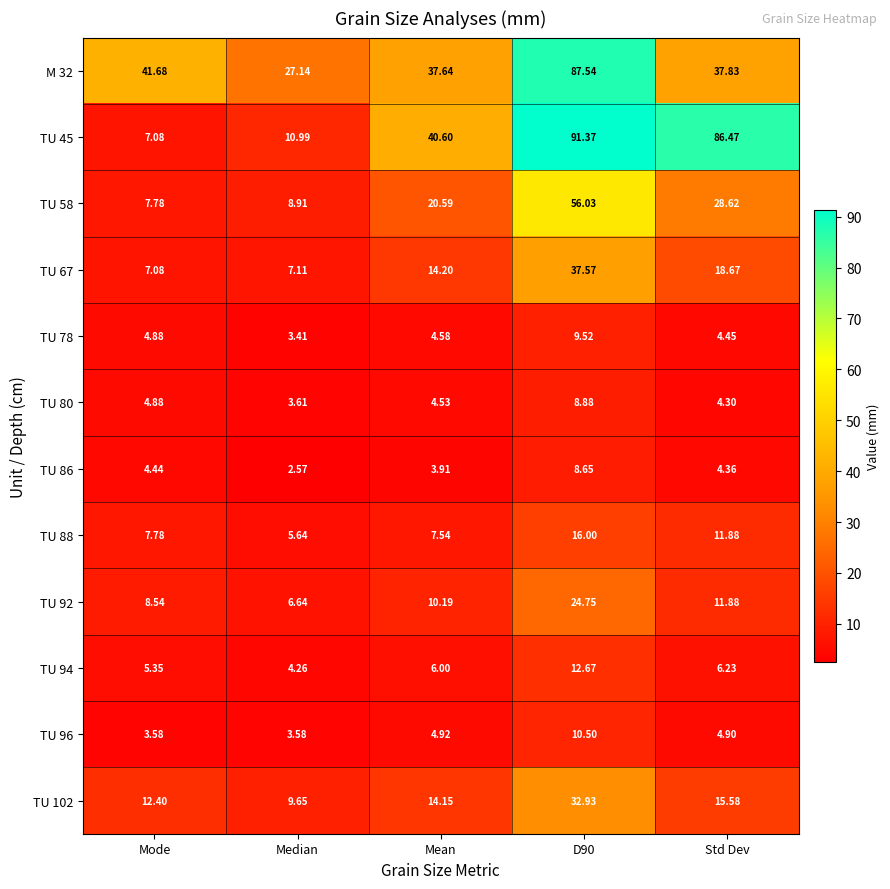

At which label is TU 88 closest to 10?

Std Dev